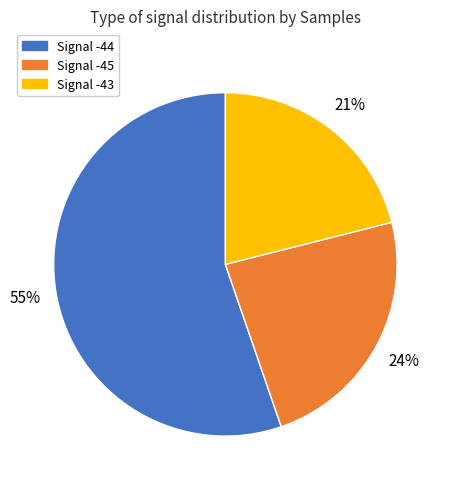

What percentage is the Signal -45 slice, to the nearest percent?

24%